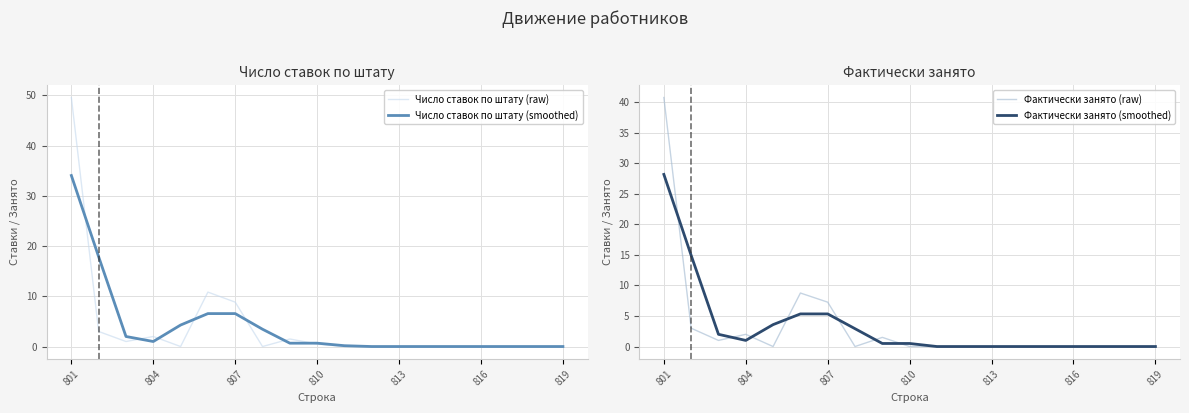

Which series ends up on top after the final intersection of Число ставок по штату (smoothed) and Число ставок по штату (raw)?

Число ставок по штату (smoothed)